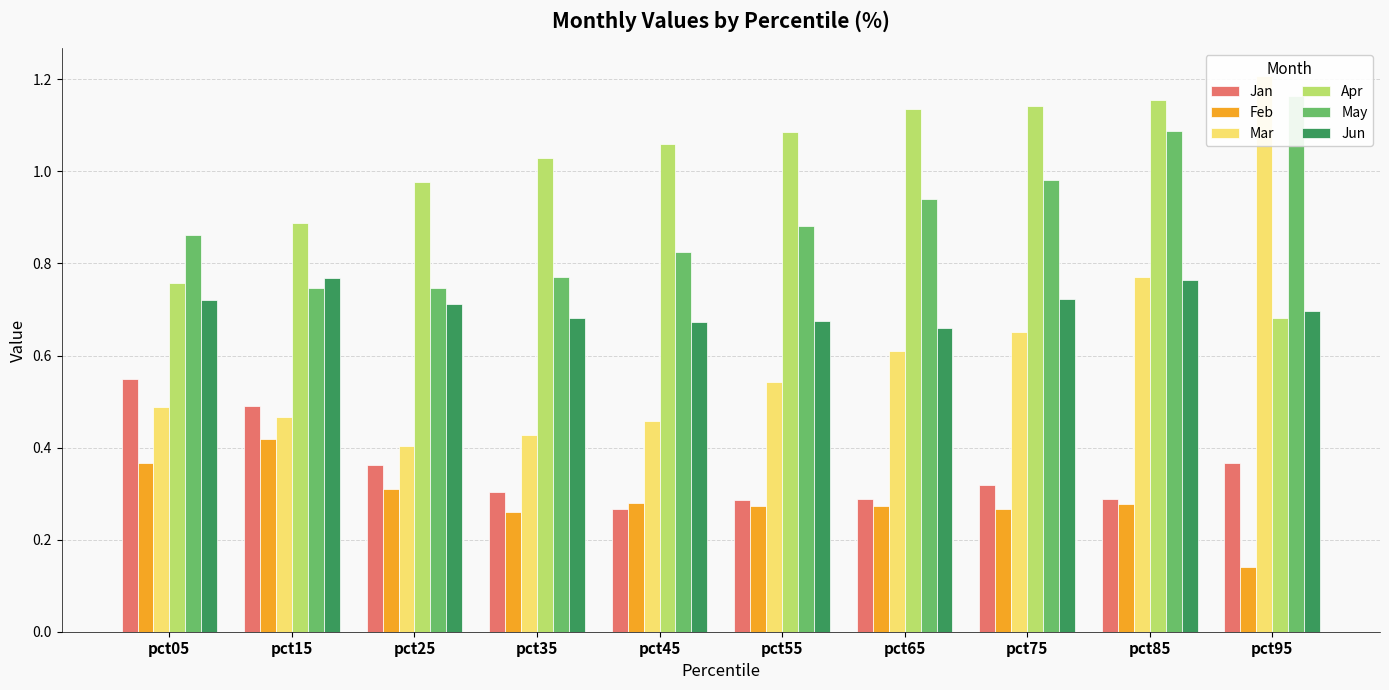

What is the difference between the second highest and second lowest values in the Mar series?

0.3